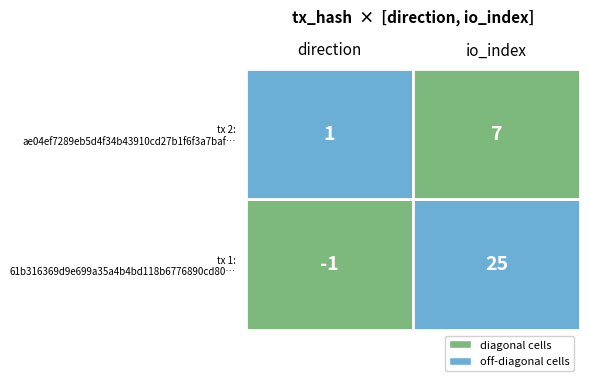

What is the average value of the ae04ef7289eb5d4f34b43910cd27b1f6f3a7baf series?

4